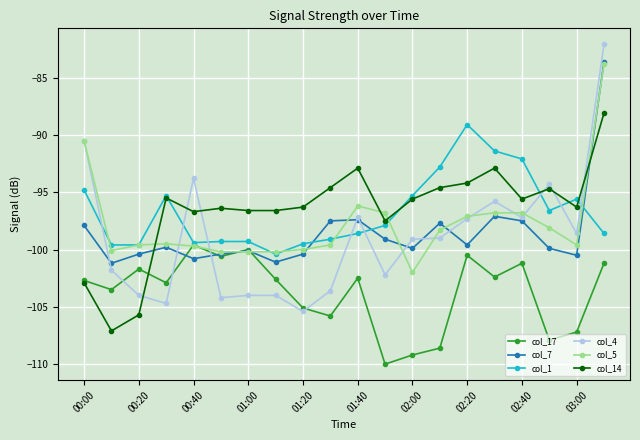

Which series ends up on top after the final intersection of col_1 and col_4?

col_4